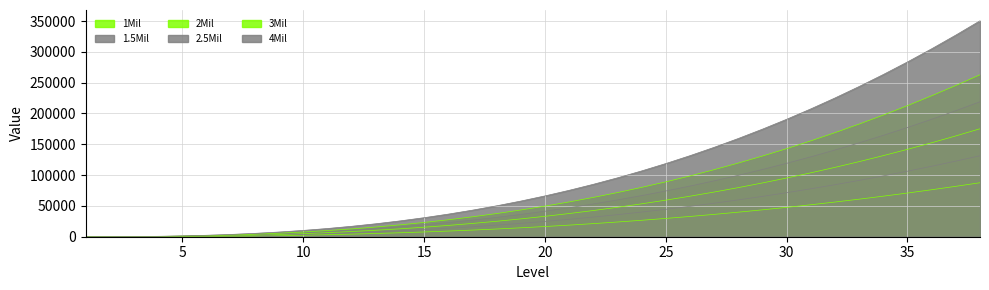

Which label corresponds to the smallest value in the chart?

1